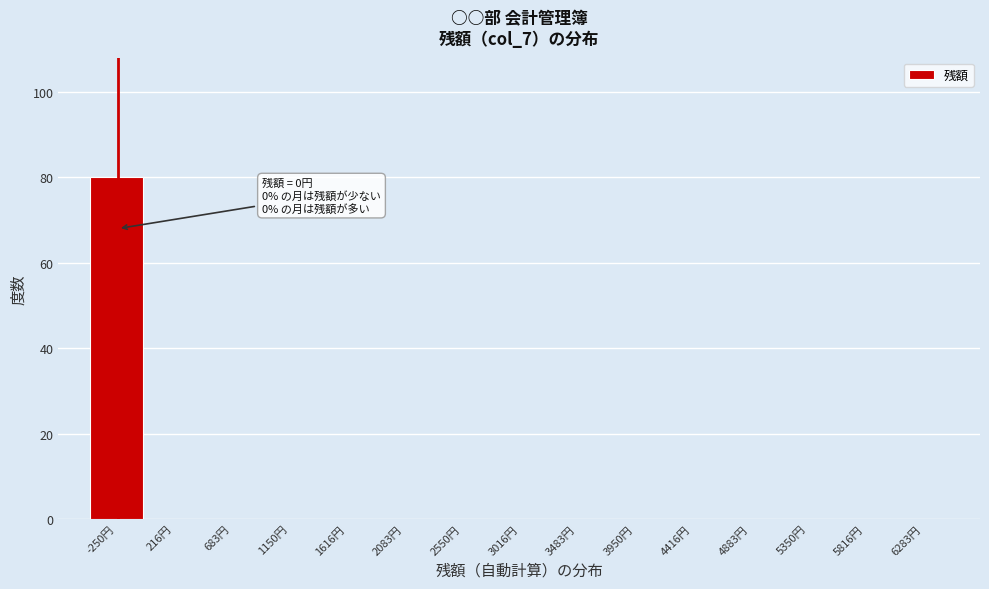

Reading left to right, extract all data points from this chart.

-250円=80	216円=0	683円=0	1150円=0	1616円=0	2083円=0	2550円=0	3016円=0	3483円=0	3950円=0	4416円=0	4883円=0	5350円=0	5816円=0	6283円=0